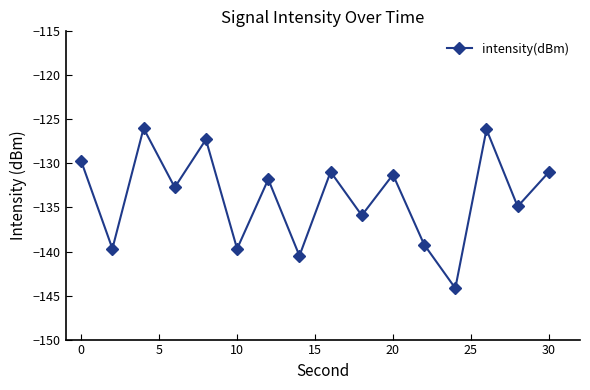

How many points are lower than both their immediate neighbors (excluding endpoints)?

7